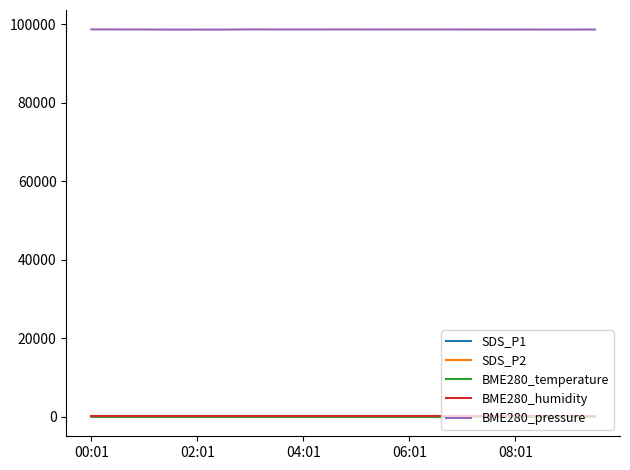

How many lines are shown in the chart?

5